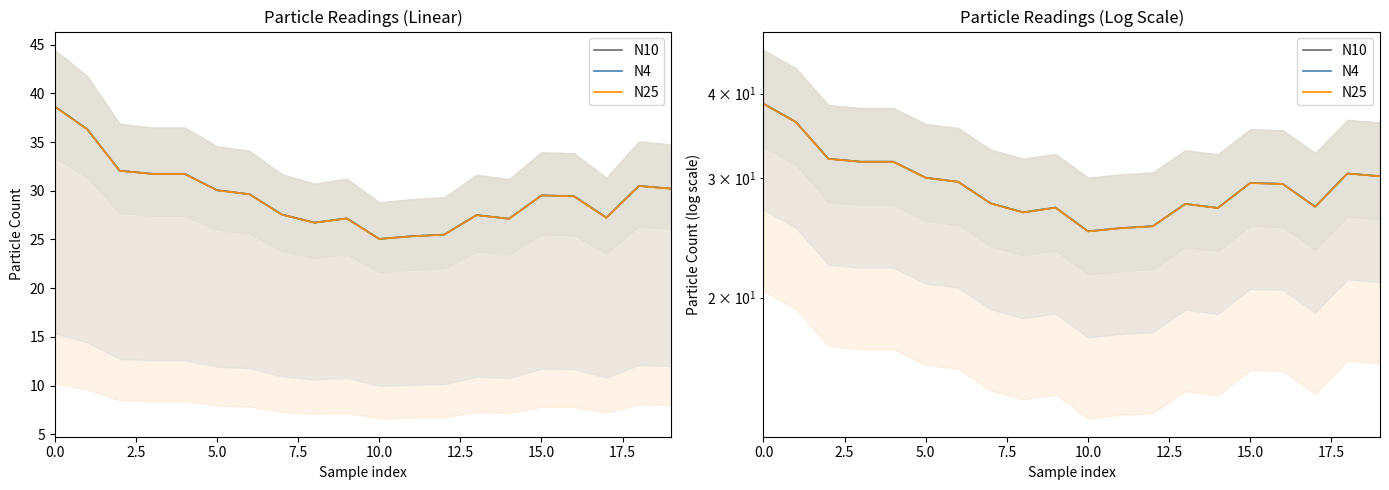

Where is the first local maximum for N25?

9